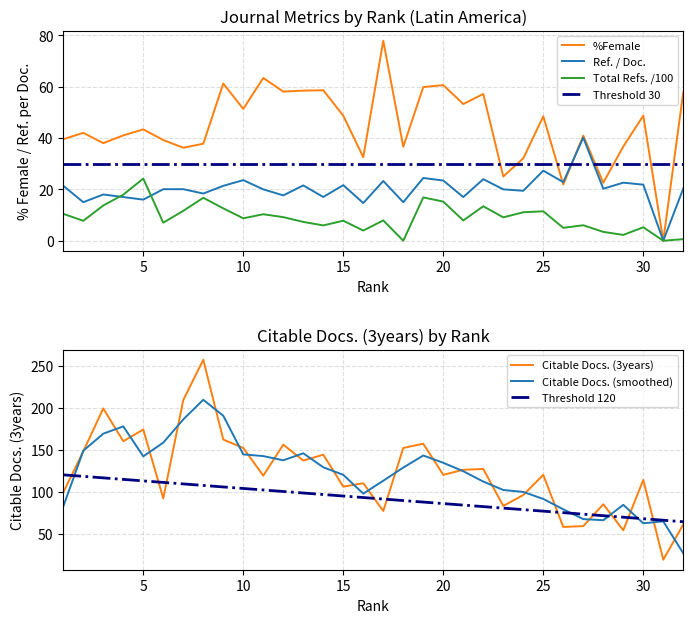

Where do Ref. / Doc. and %Female first cross each other?

25 and 26